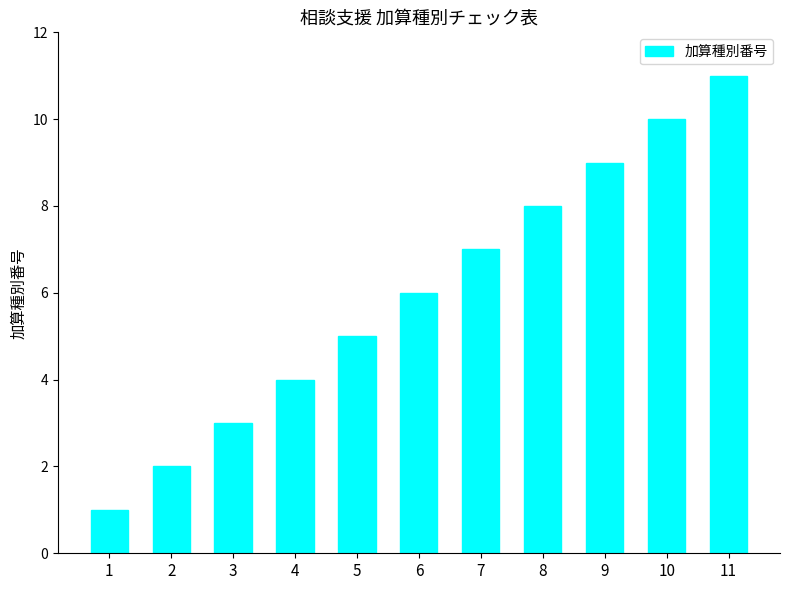

Which category has the lowest value across all series?

1